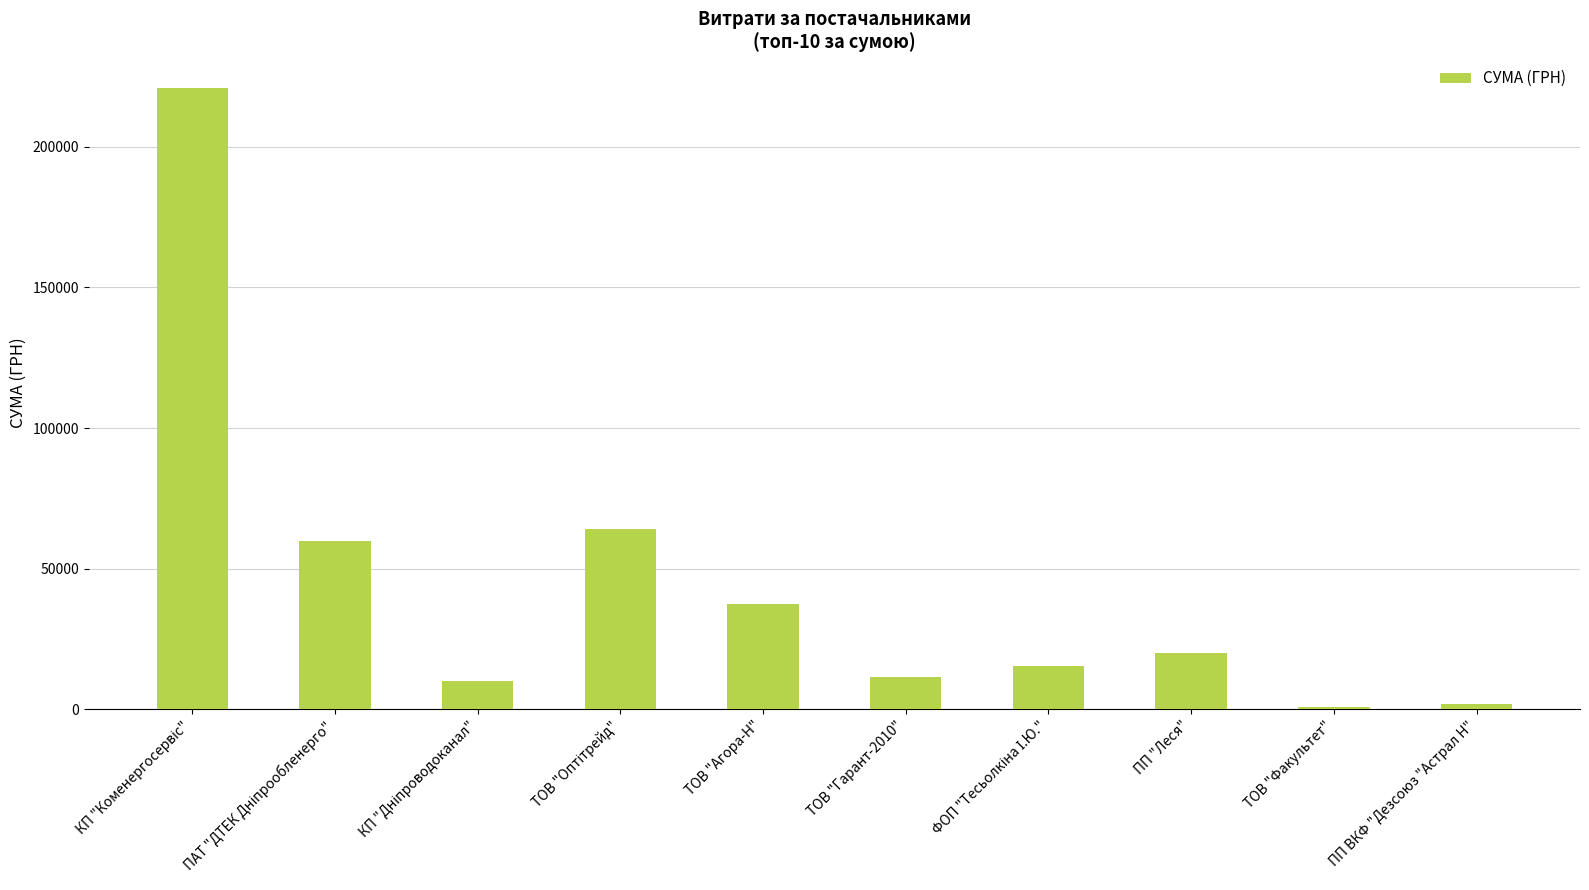

The value at ТОВ "Факультет" is 893.0. True or false?

True